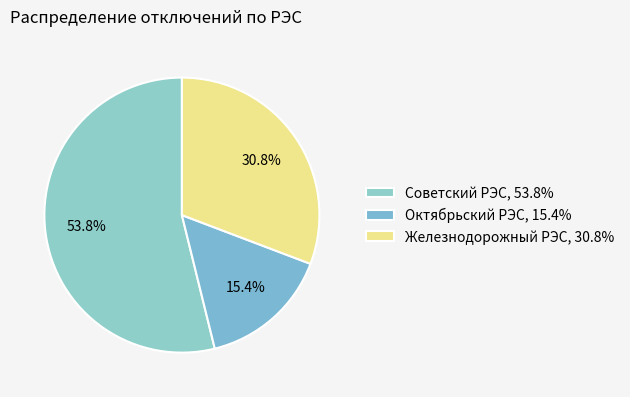

How much of the chart is everything except Железнодорожный РЭС?

69.2%